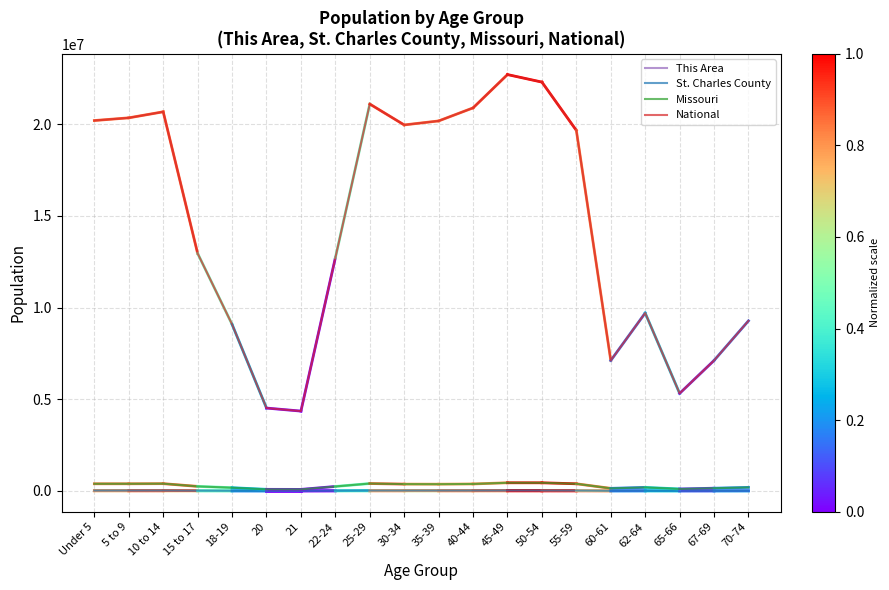

True or false: St. Charles County has more than 0 interior local peaks.

True